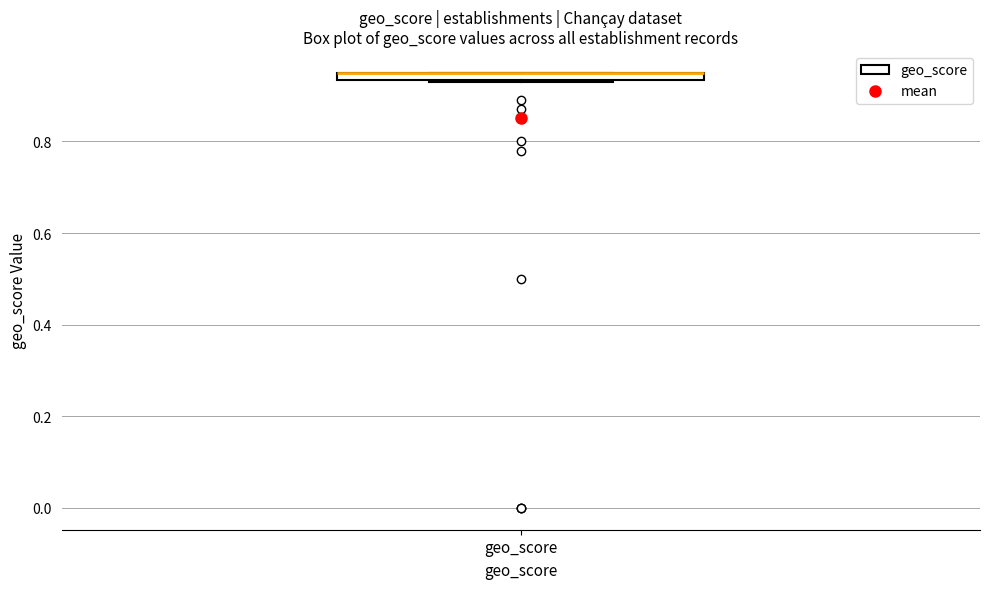

Where is the lower edge of the box for geo_score on the y-axis? The values are not printed on the chart, so give them approximately, as read against the axis.

0.94